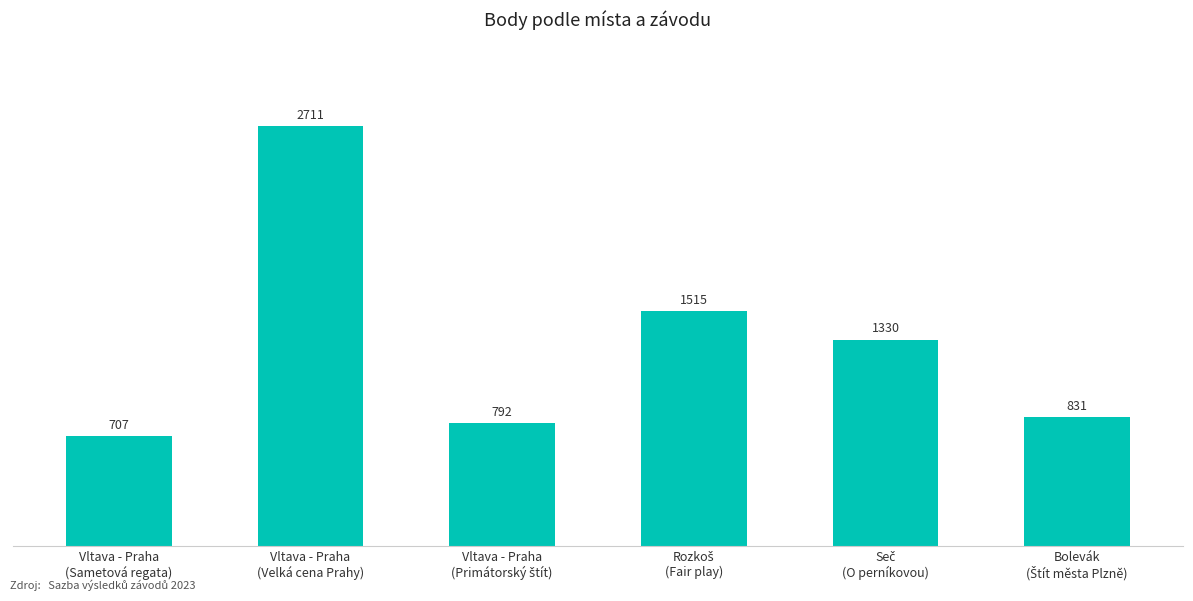

At which category does the chart reach its peak across all series?

Vltava - Praha
(Velká cena Prahy)